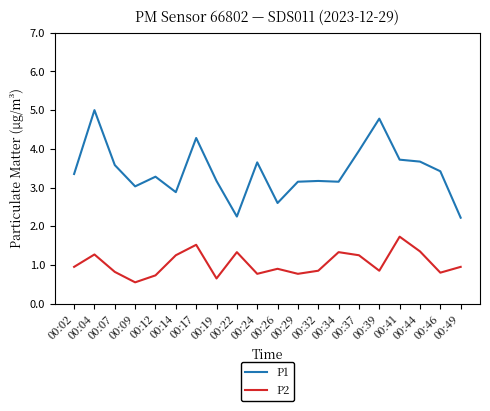

What are all the series names shown in the legend?

P1, P2